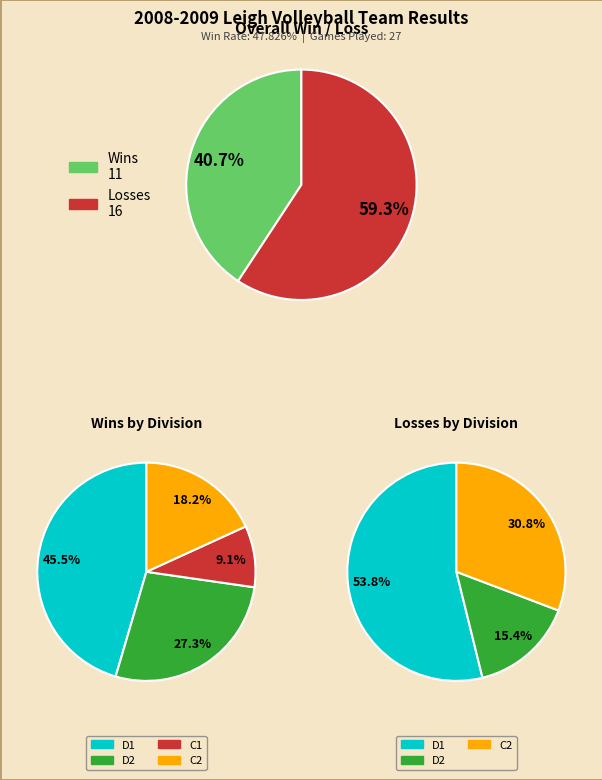

To the nearest percent, what is the combined percentage of L and W?

100%